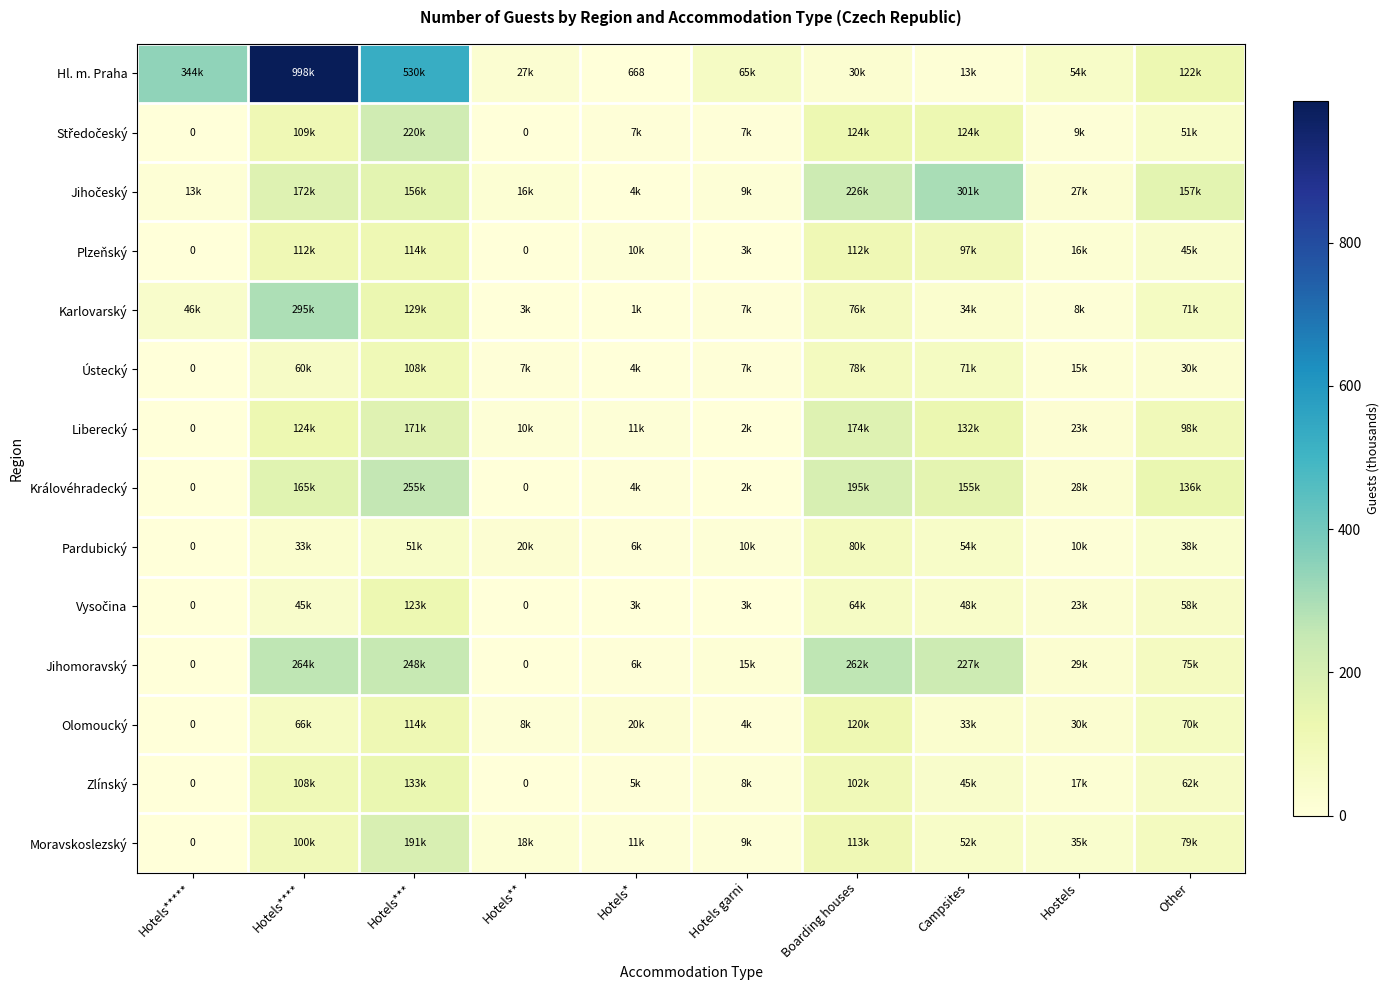

Which has a higher value, Hotels* or Hotels****?

Hotels****